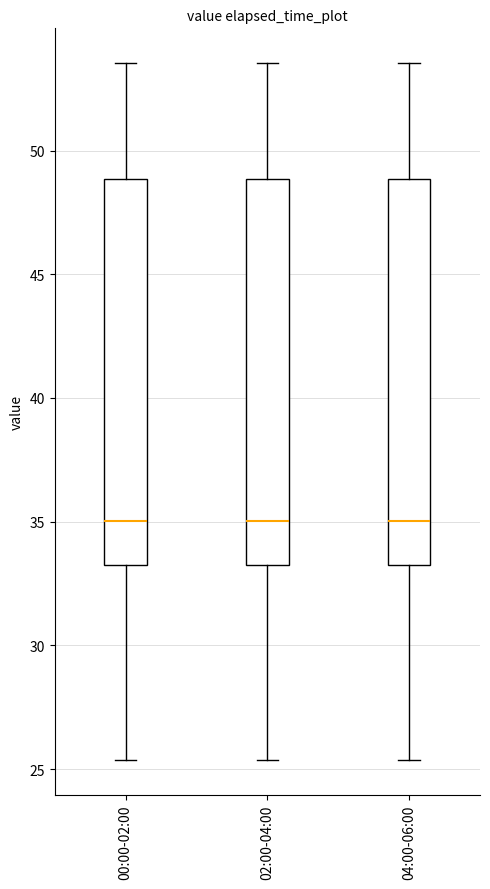

Reading left to right, transcribe this box plot: for each box, give where its median line is, the range the box spans, and where its two whiskers end, as read against the y-axis. The values are not printed on the chart, so give them approximately, as read against the axis.

00:00-02:00: median 35.0, box 33.5 to 49.0, whiskers 25.5 to 53.5
02:00-04:00: median 35.0, box 33.5 to 49.0, whiskers 25.5 to 53.5
04:00-06:00: median 35.0, box 33.5 to 49.0, whiskers 25.5 to 53.5